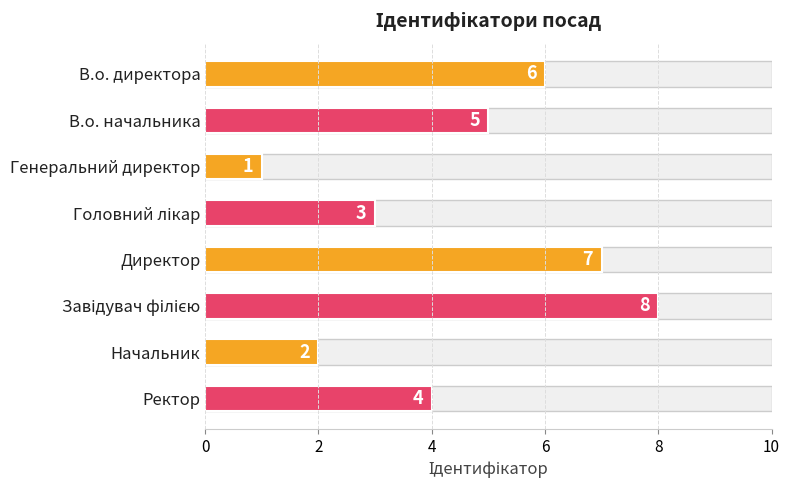

What is the average value?

4